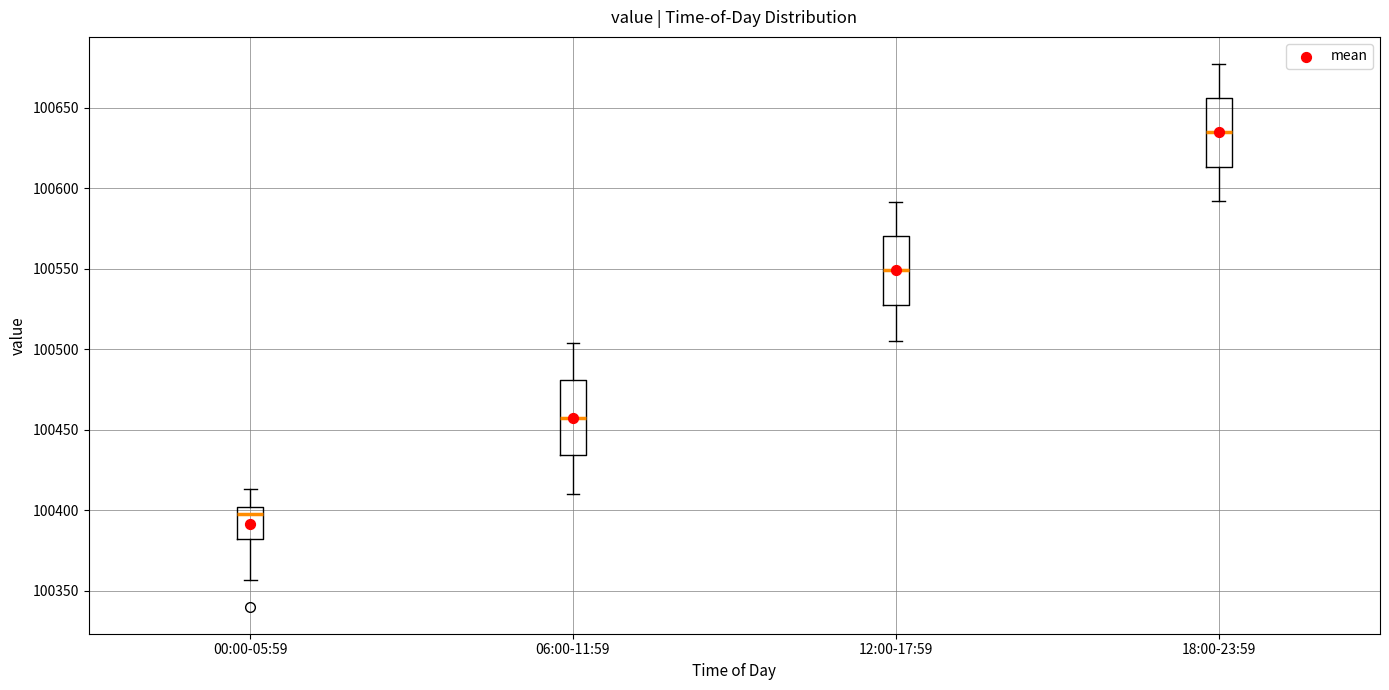

Reading left to right, transcribe this box plot: for each box, give where its median line is, the range the box spans, and where its two whiskers end, as read against the y-axis. The values are not printed on the chart, so give them approximately, as read against the axis.

00:00-05:59: median 100400 (just below the box's upper edge), box 100380 to 100400, whiskers 100355 to 100415
06:00-11:59: median 100455, box 100435 to 100480, whiskers 100410 to 100505
12:00-17:59: median 100550, box 100530 to 100570, whiskers 100505 to 100590
18:00-23:59: median 100635, box 100615 to 100655, whiskers 100590 to 100675